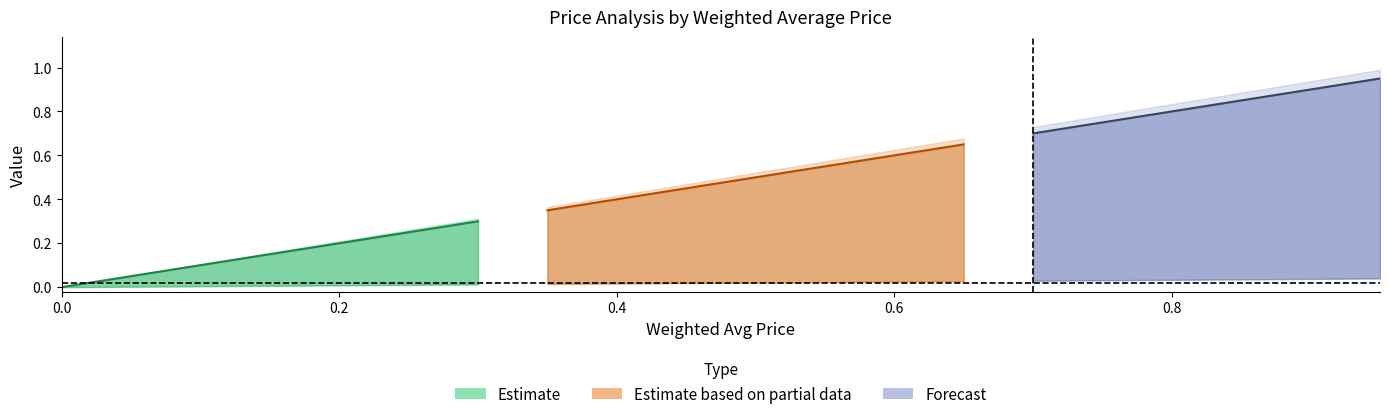

The value of New Price at 0.95 is 0.5. True or false?

False